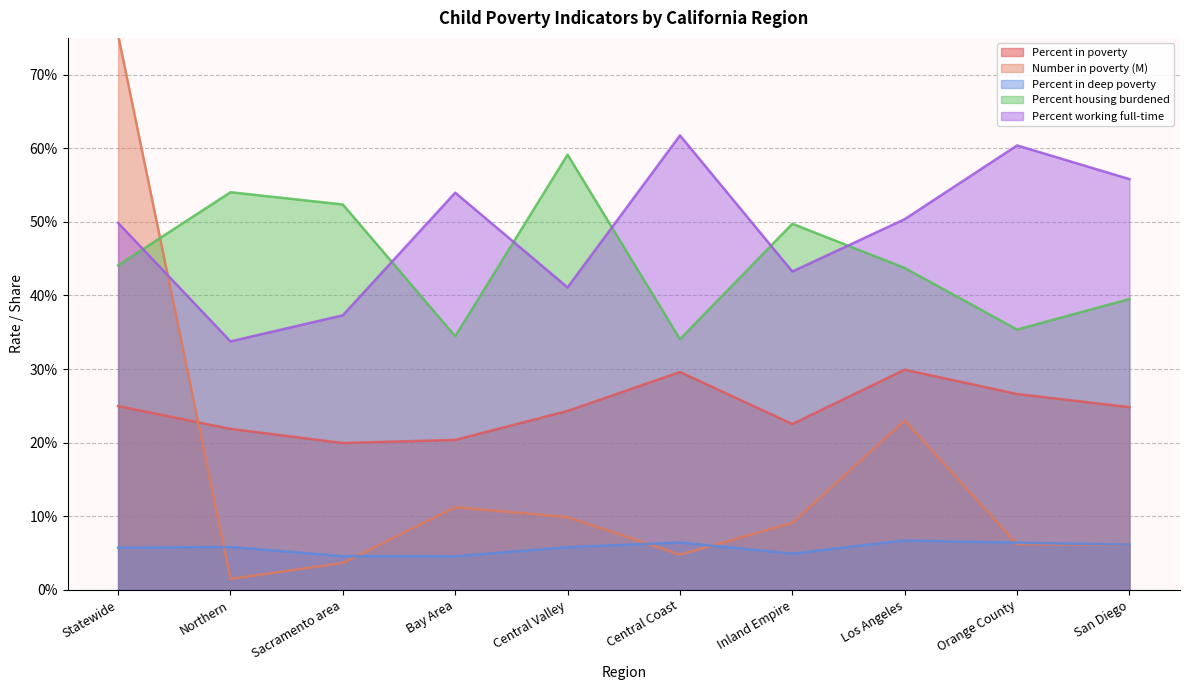

Which series changed the most between Bay Area and San Diego?

Number in poverty (M)